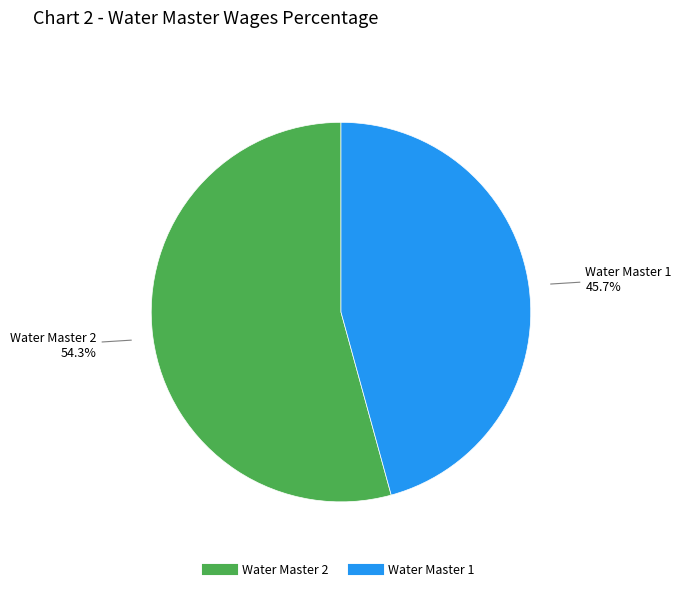

Does any single category account for the majority?

Yes